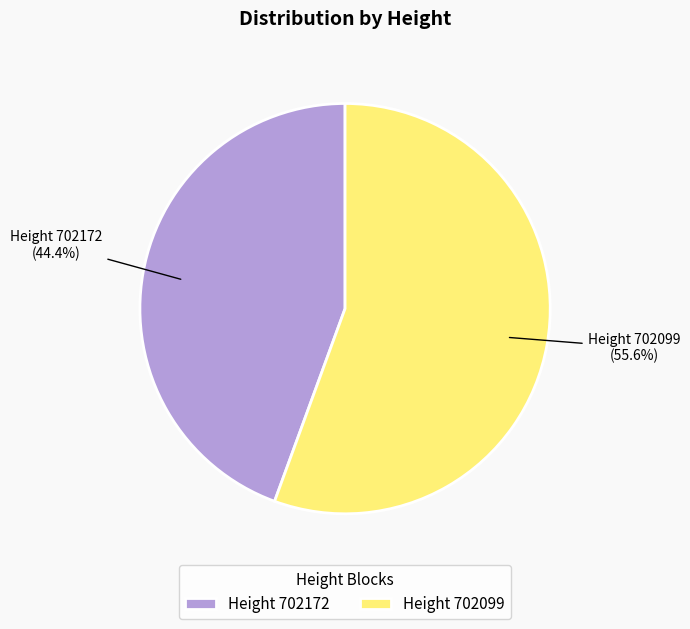

Rank the categories by value from lowest to highest.

Height 702172, Height 702099